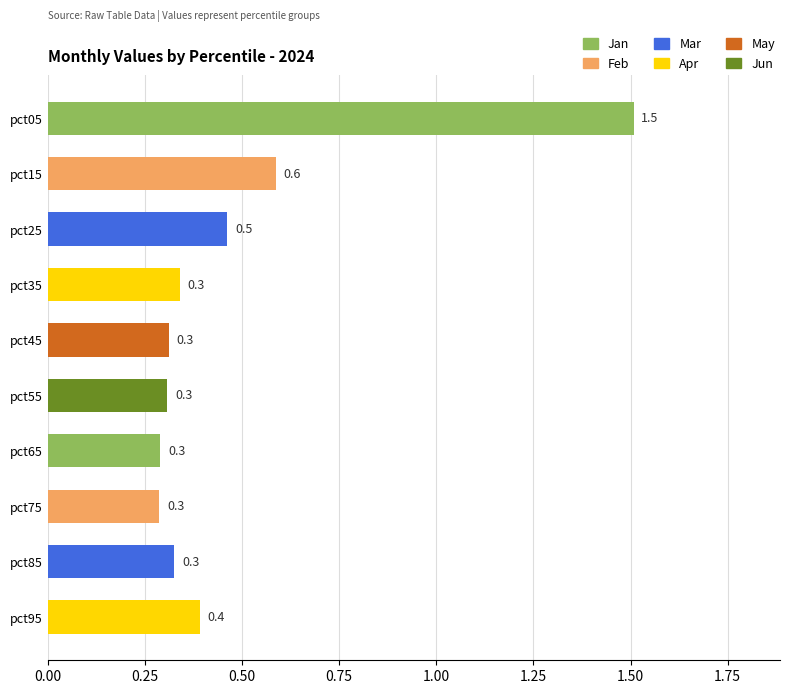

What is the sum of all values?

4.8